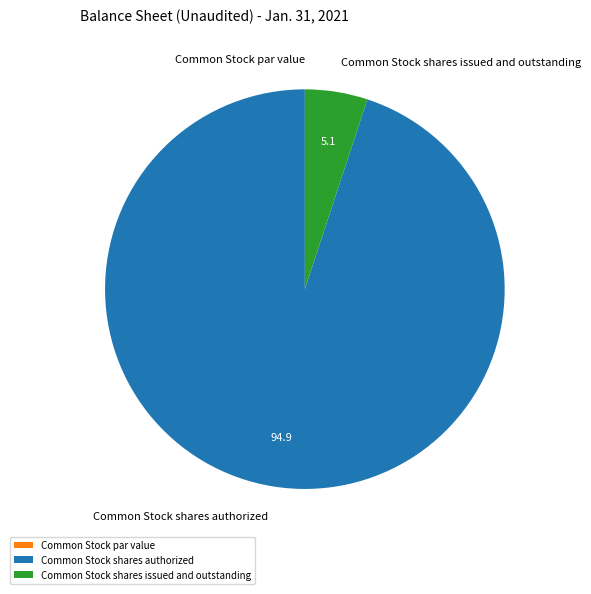

True or false: Common Stock shares authorized accounts for 95% of the total.

True